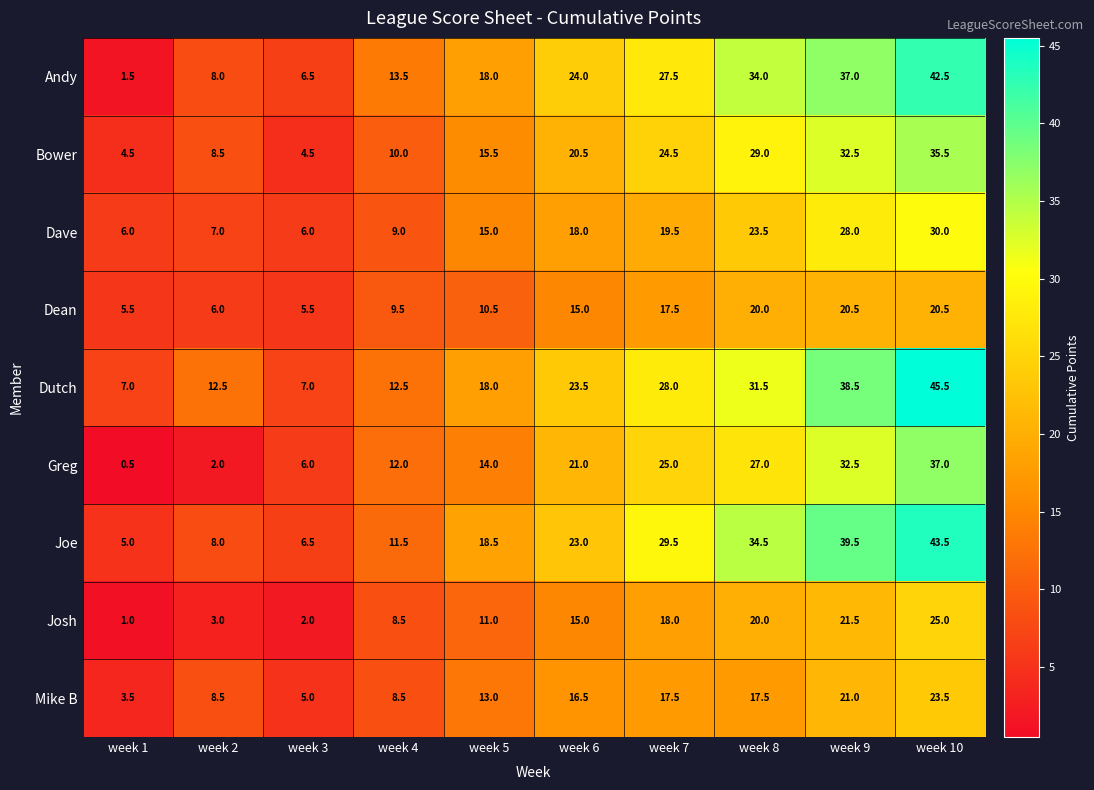

What is the sum of all Josh values?

125.0